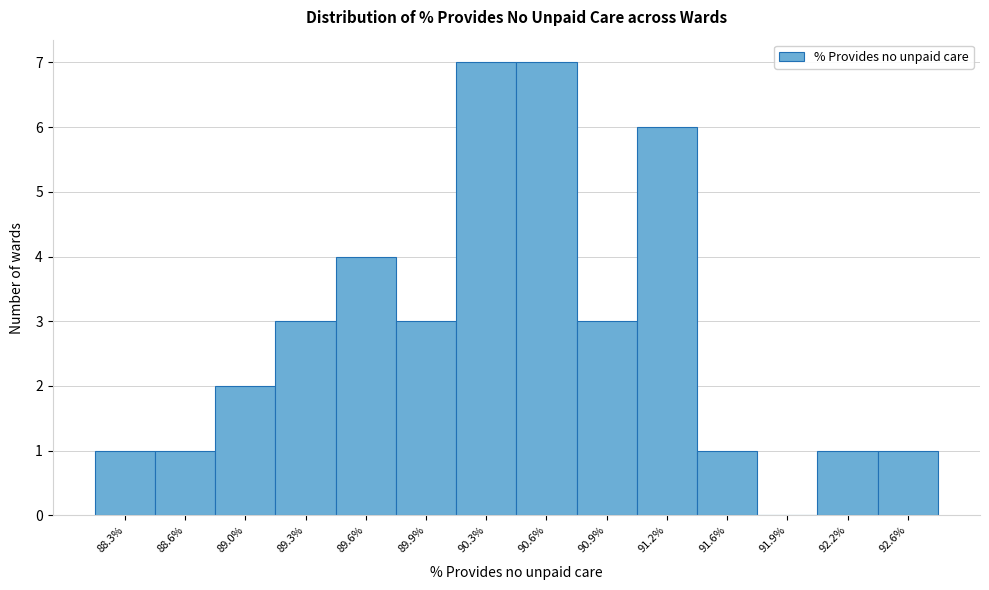

What is the height of the bar covering 91.40 to 91.75 on the x-axis? Neither the bar edges nor the heights are printed on the chart, so give them approximately, as read against the axes.

1